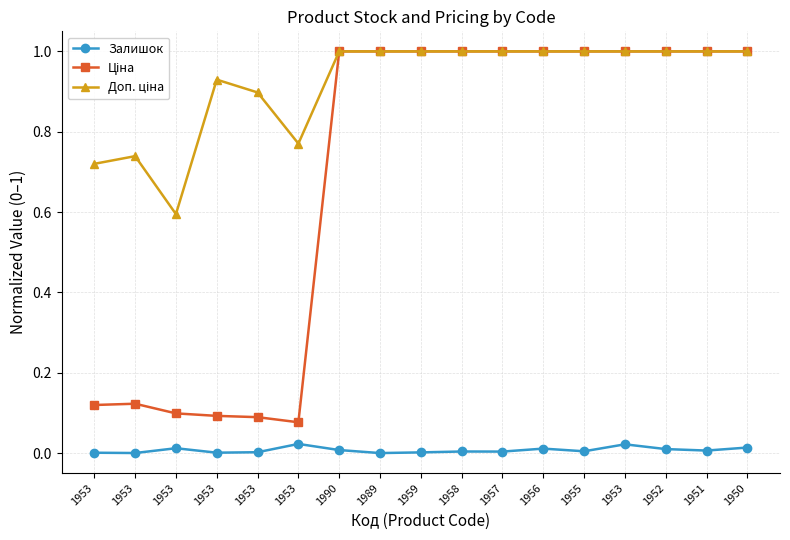

How many lines are shown in the chart?

3